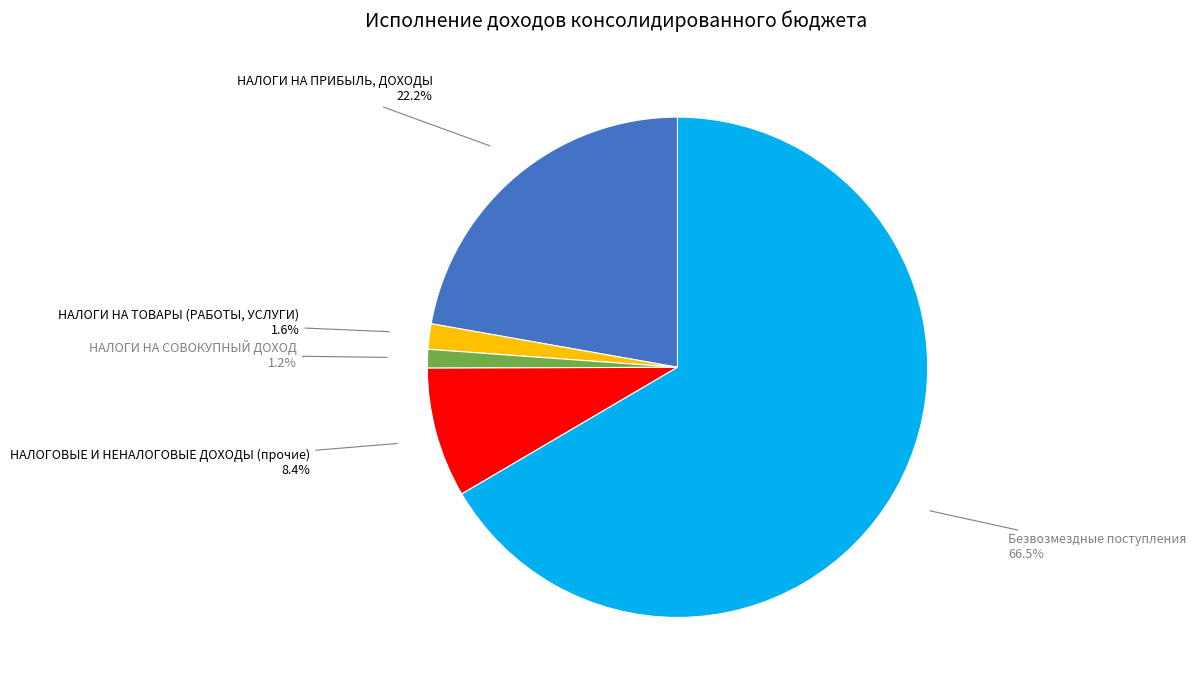

Does any single category account for the majority?

Yes